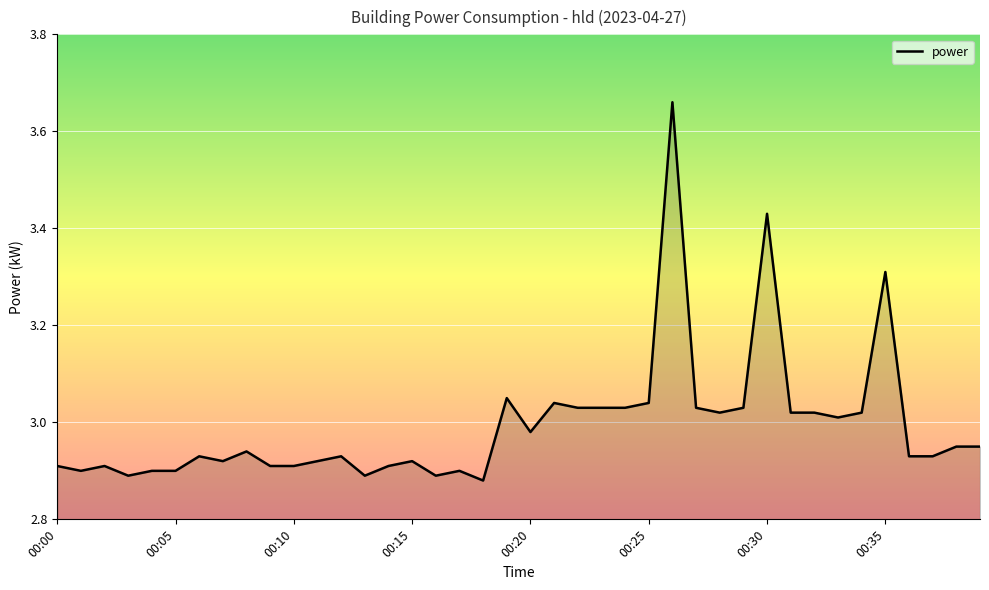

What is the difference between the maximum and minimum values?

0.8